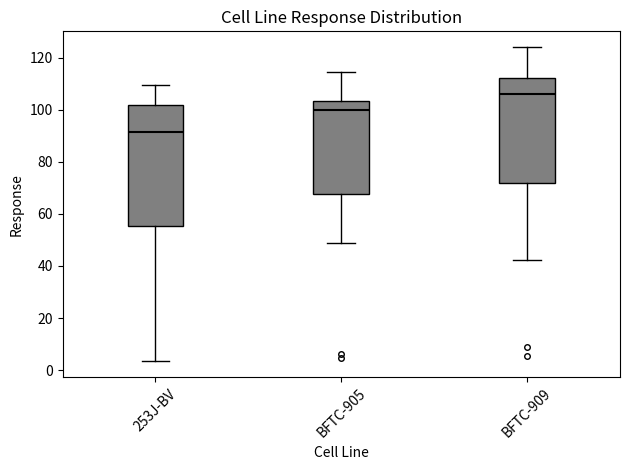

Reading left to right, read every box against the y-axis: the position of its median line, the range the box covers, and the ends of its whiskers. The values are not printed on the chart, so give them approximately, as read against the axis.

253J-BV: median 92, box 56 to 102, whiskers 4 to 110
BFTC-905: median 100, box 68 to 104, whiskers 48 to 114
BFTC-909: median 106, box 72 to 112, whiskers 42 to 124